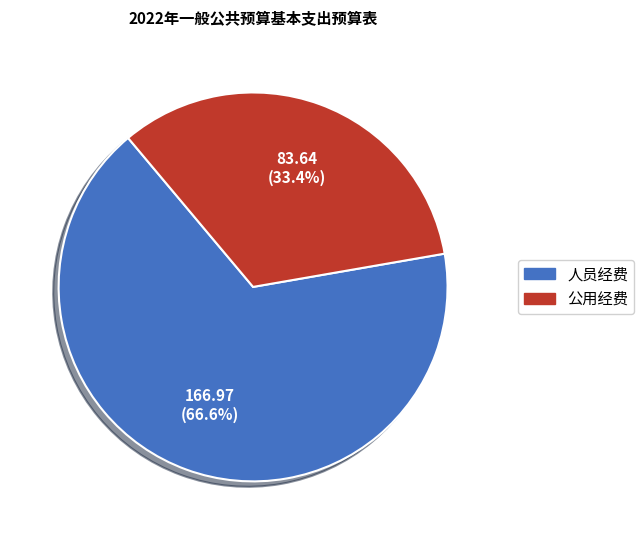

Rank the categories by value from highest to lowest.

人员经费, 公用经费